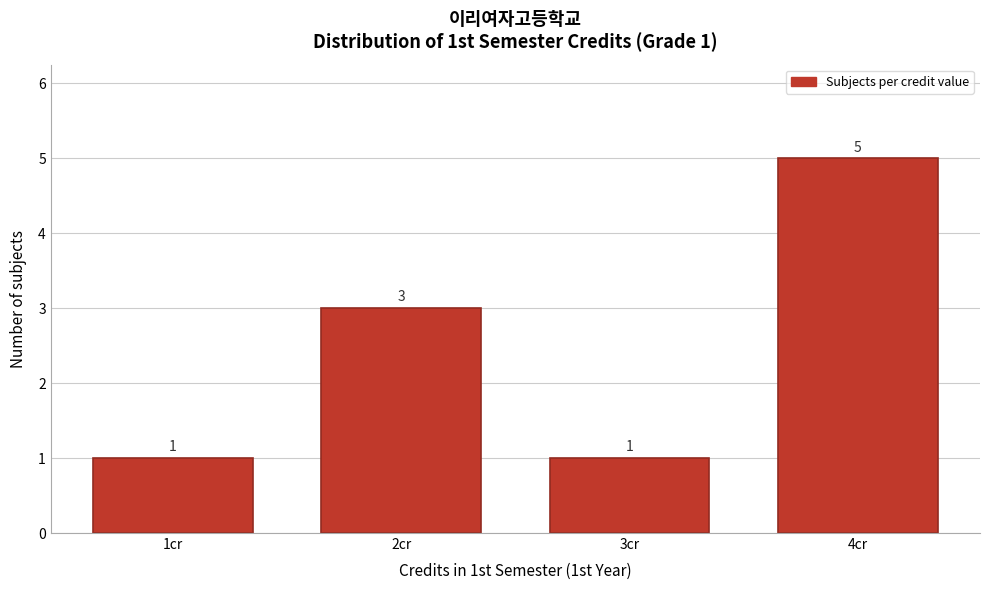

Reading left to right, transcribe all the data shown in this chart.

1	3	1	5